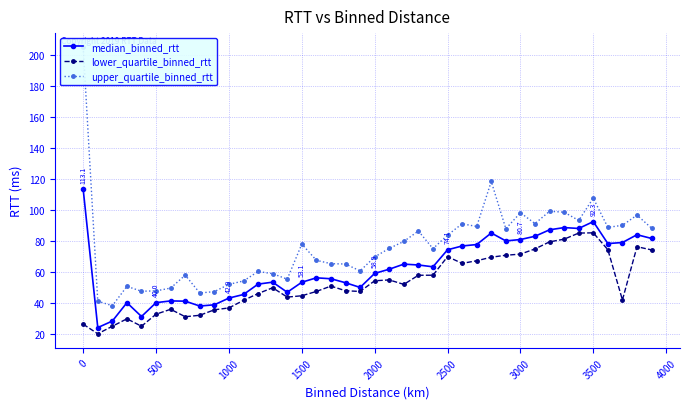

How many lines are shown in the chart?

3